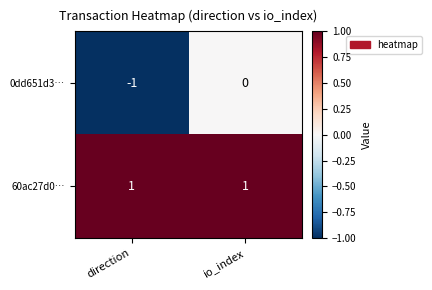

How many data points in 0dd651d3… are less than 0?

1